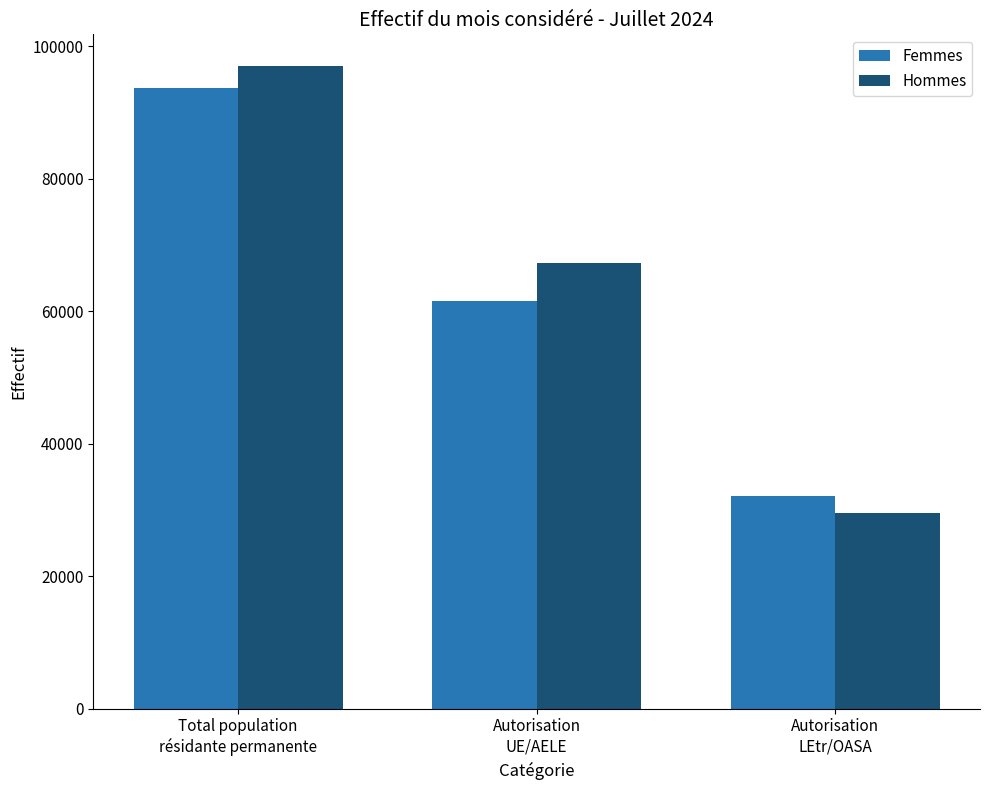

Reading left to right, list all the values displayed in this chart.

Femmes: 93666	61587	32079
Hommes: 96951	67352	29599